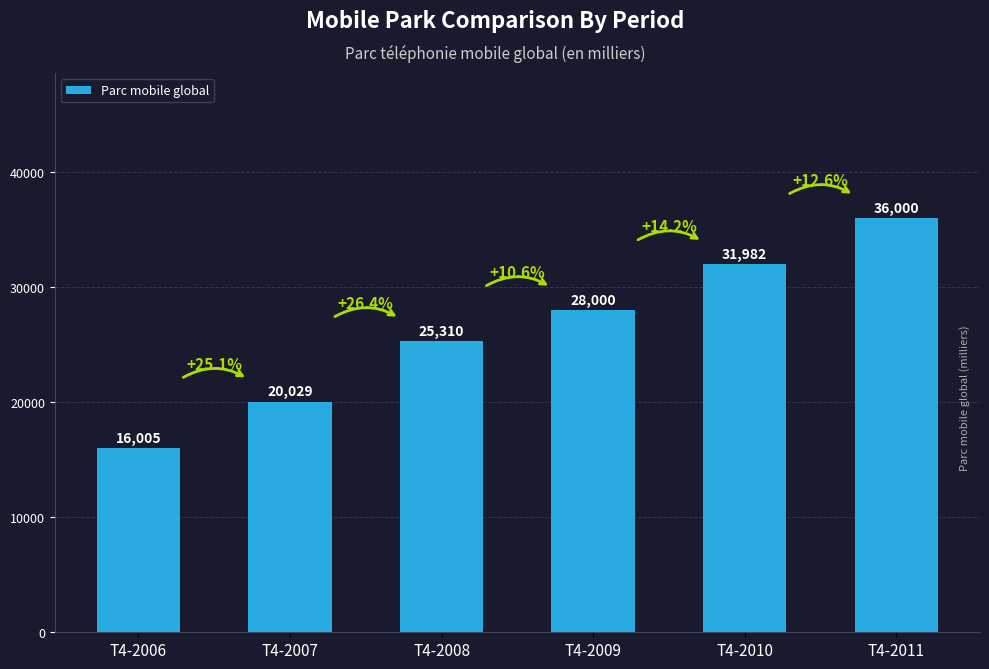

How many bars are there in total?

6